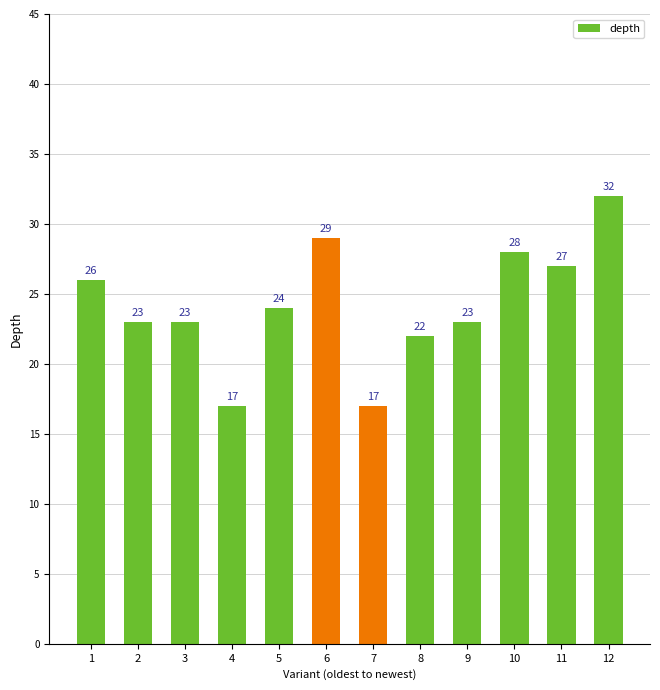

True or false: the data shows 33 at 9.

False